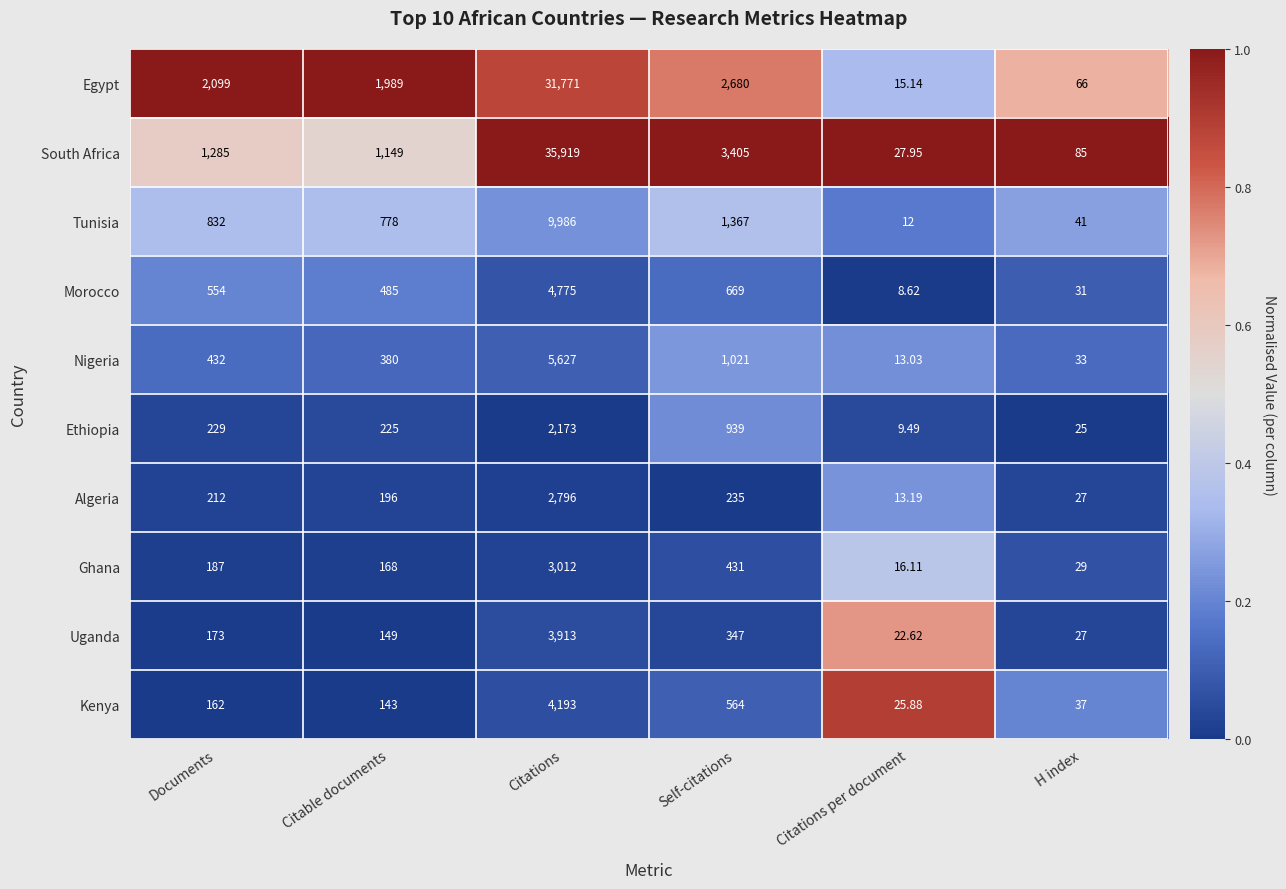

How many categories are shown in the chart?

6